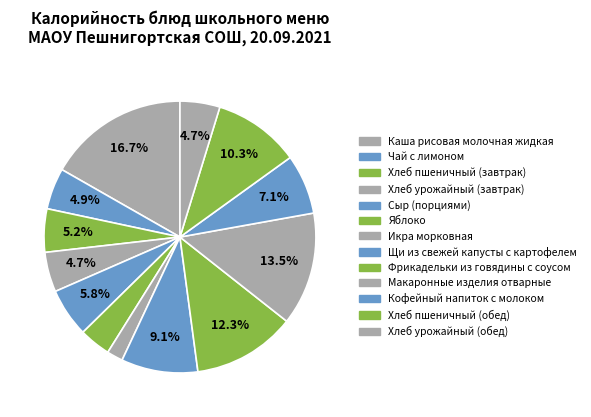

How many segments does this pie chart have?

13